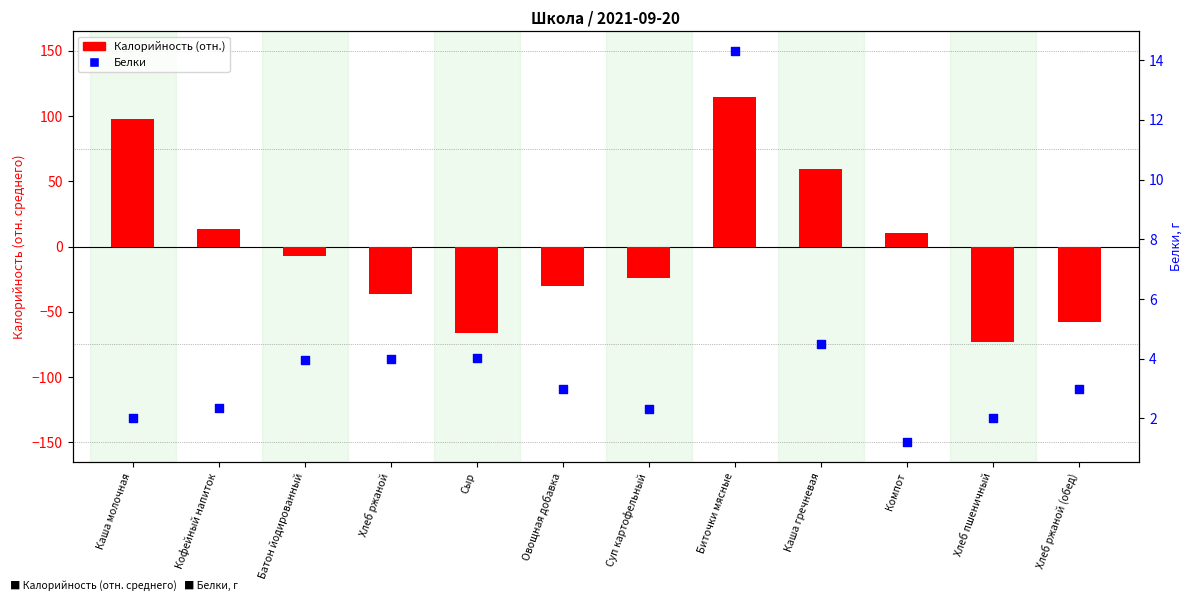

At which category is the sum across all series the highest?

Биточки мясные